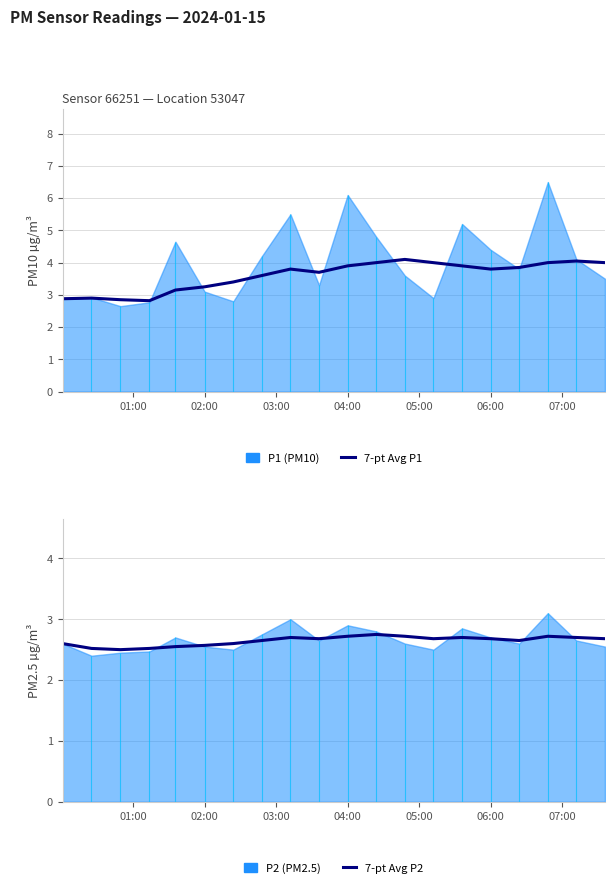

True or false: 7-pt Avg P1 has more than 1 points higher than both neighbors.

True